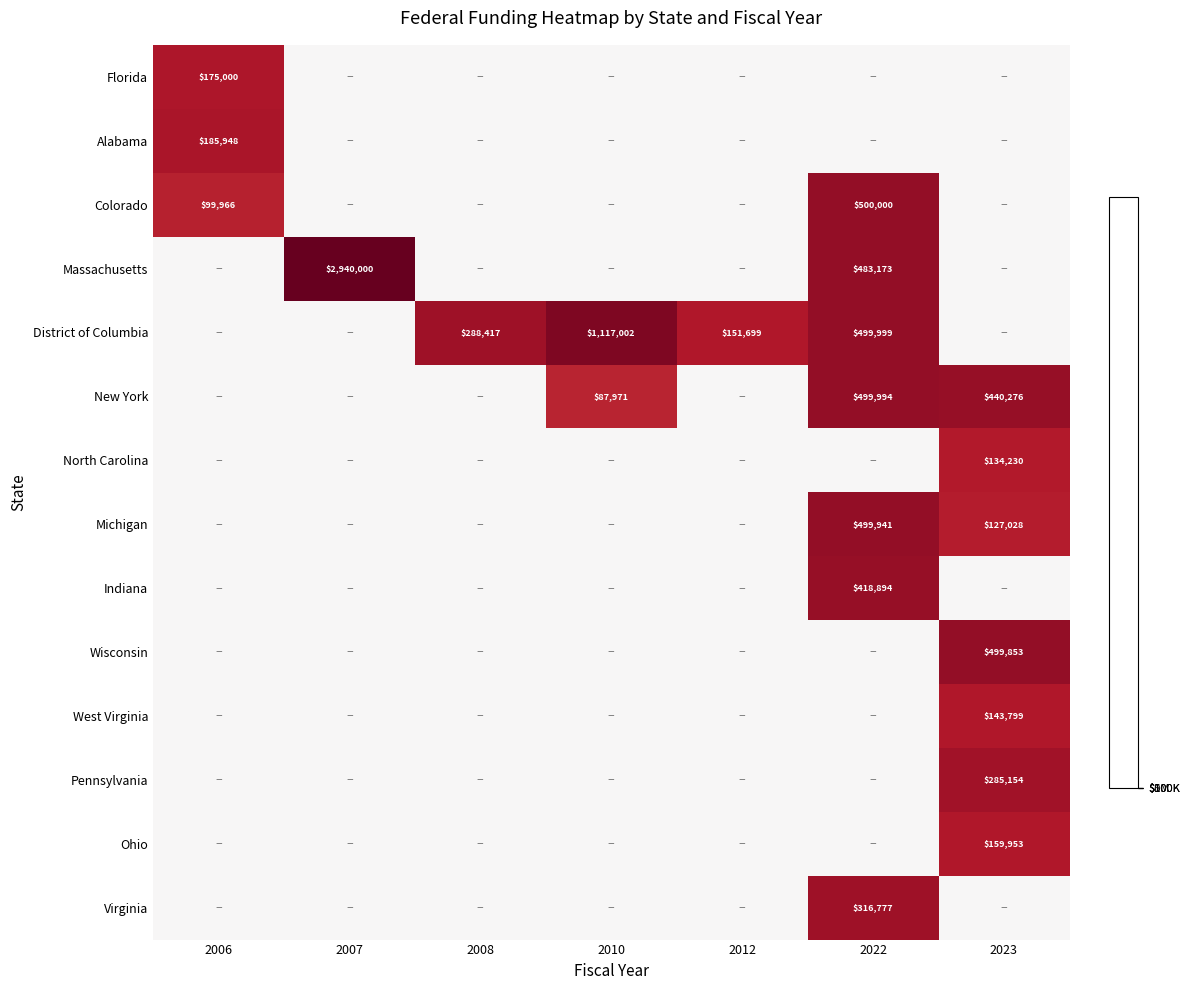

True or false: Massachusetts has a value of 1500684 at 2007.

False